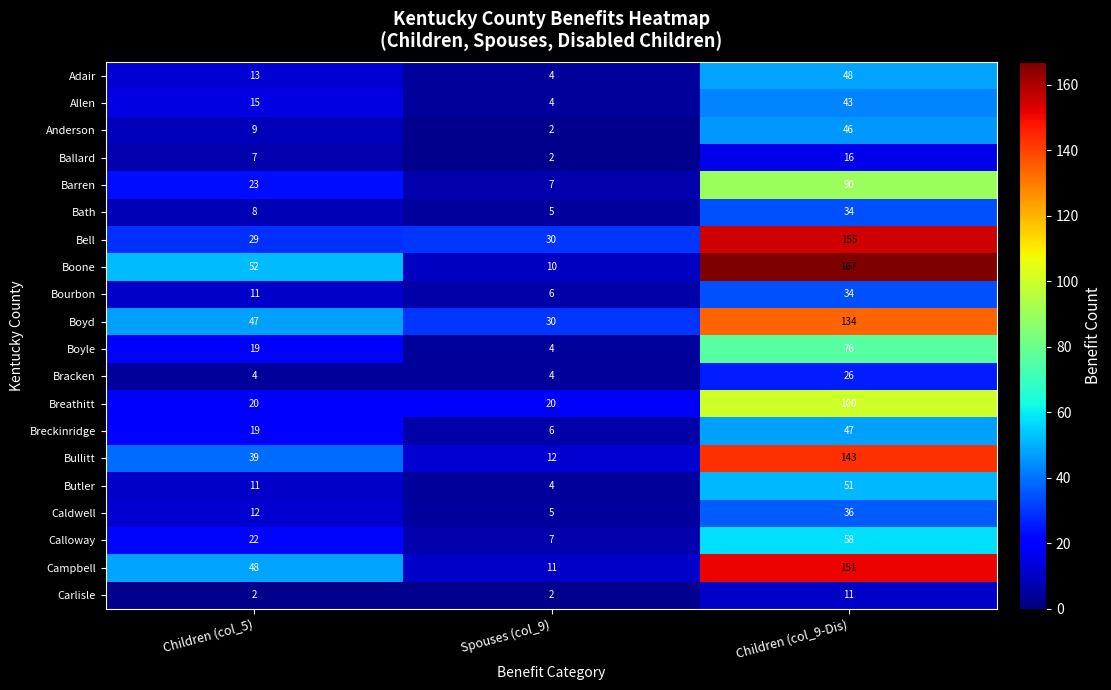

Read the Butler value at Spouses (col_9), to the nearest 5.

5